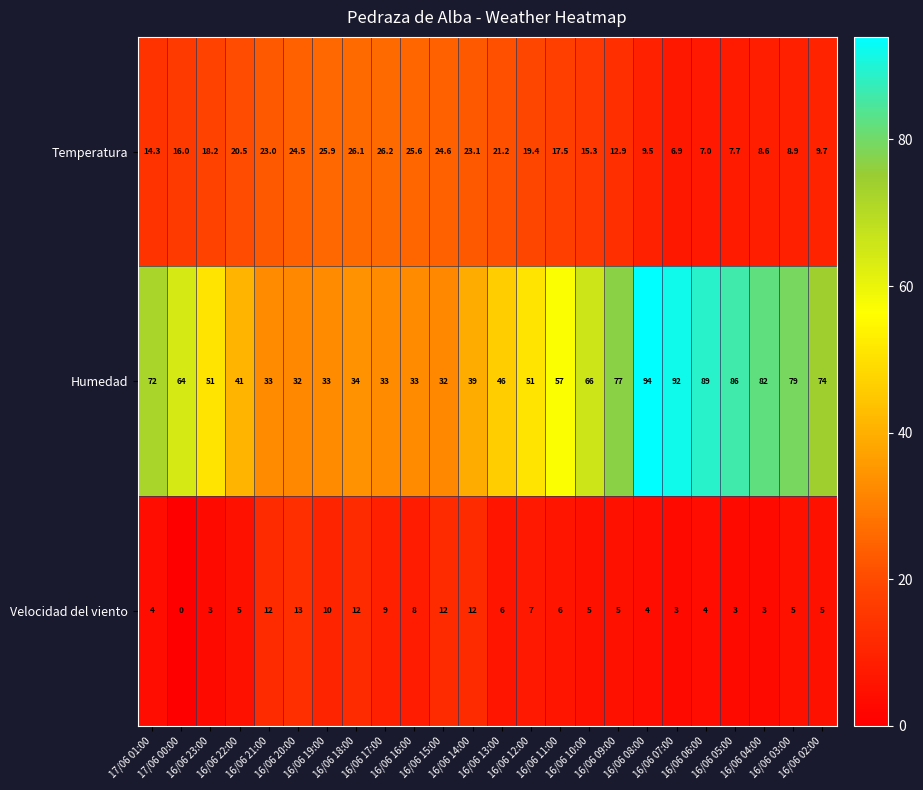

How many values in Velocidad del viento are above zero?

23